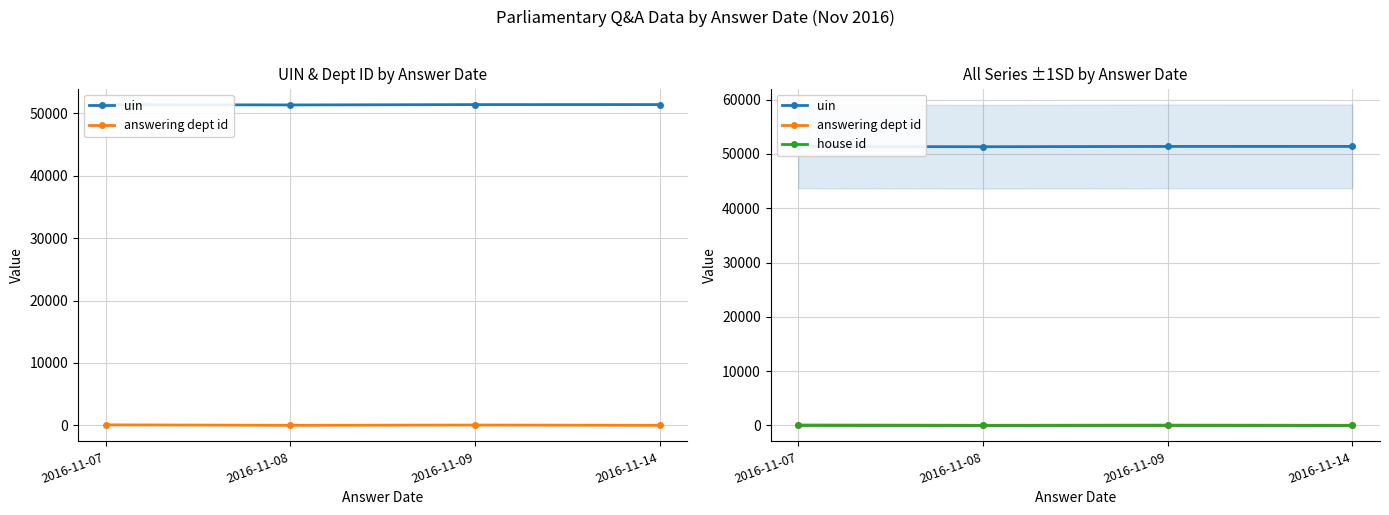

At how many categories does at least one series exceed 13263?

4